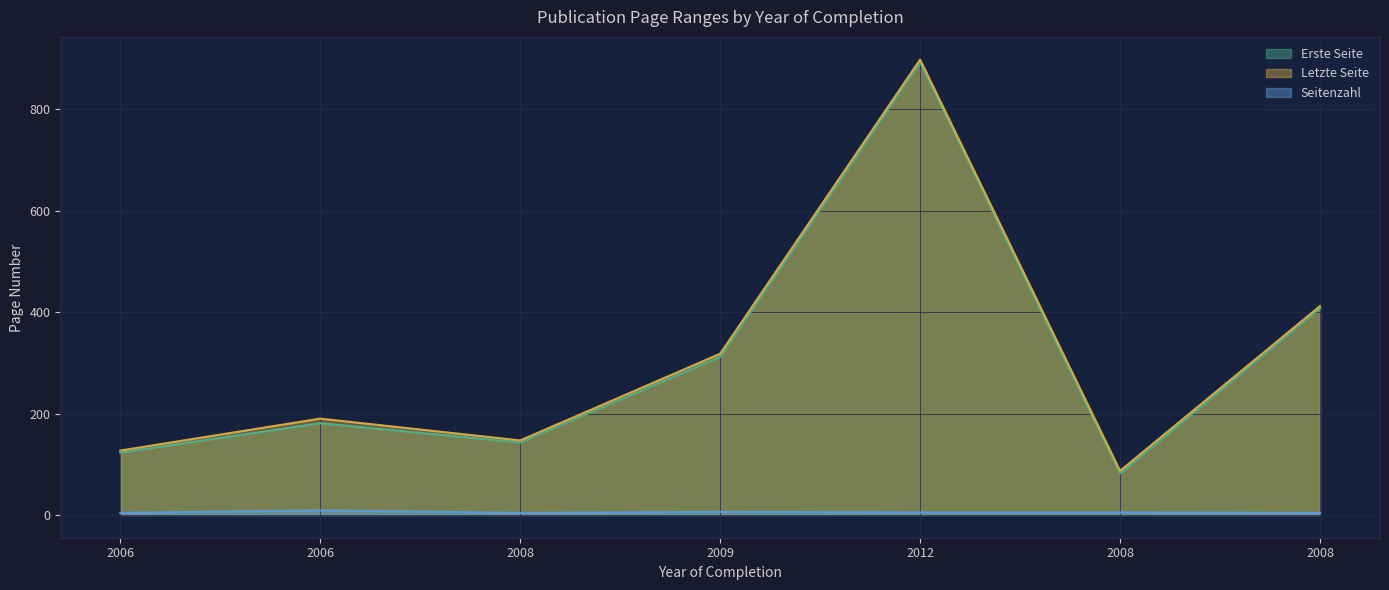

What is the spread (max minus min) of values at 2008?

143